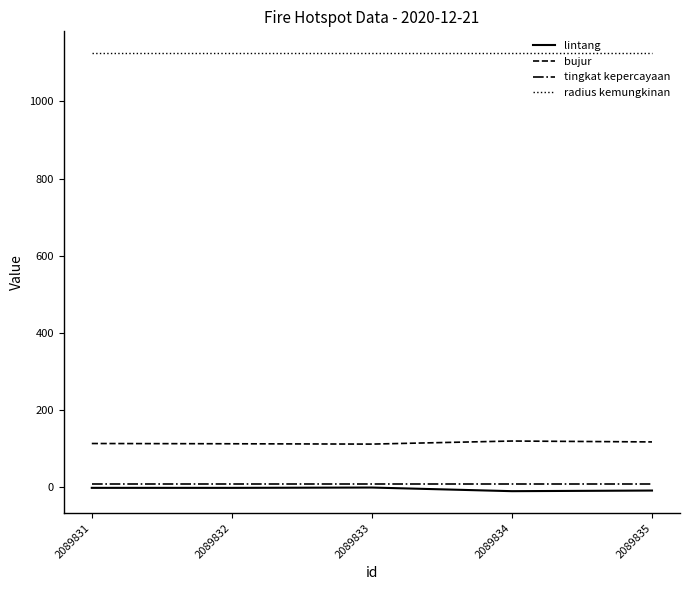

The tingkat kepercayaan series shows 8.0 at 2089832. True or false?

True